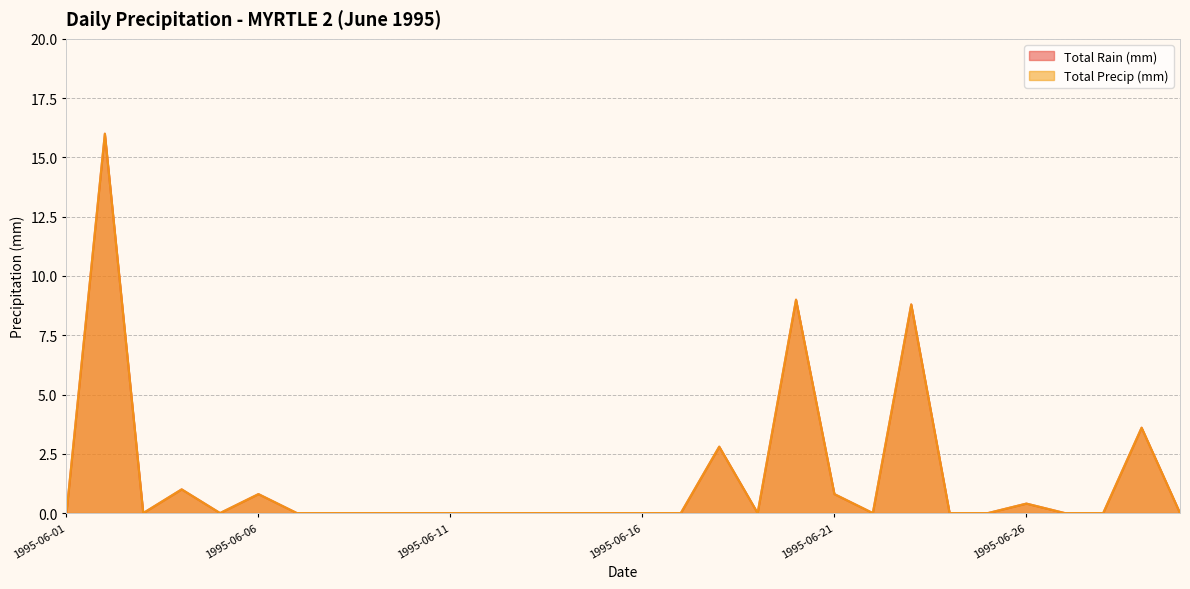

What is the difference between the maximum and minimum values in the Total Precip (mm) series?

16.0